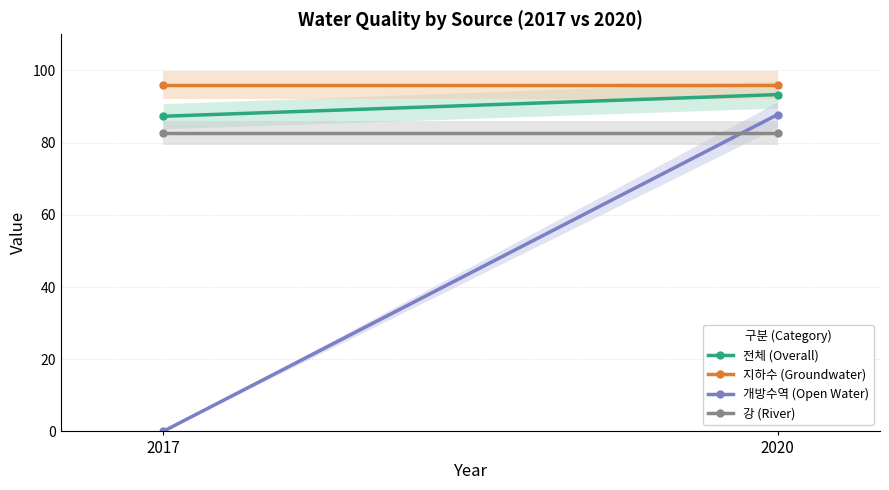

What is the value of the 지하수 (Groundwater) point at the 1st from the left?

96.0